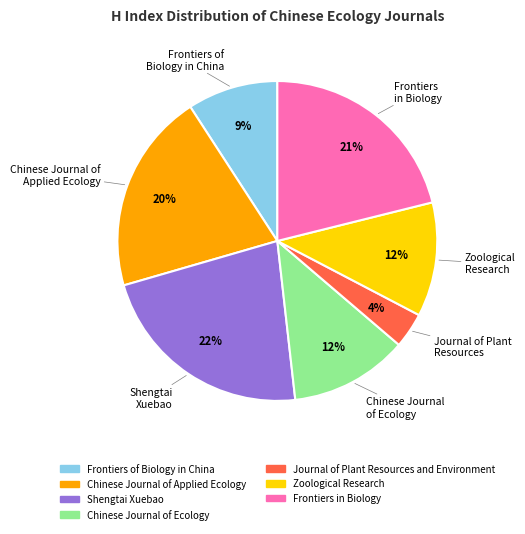

To the nearest percent, what is the combined percentage of Frontiers of Biology in China and Frontiers in Biology?

30%